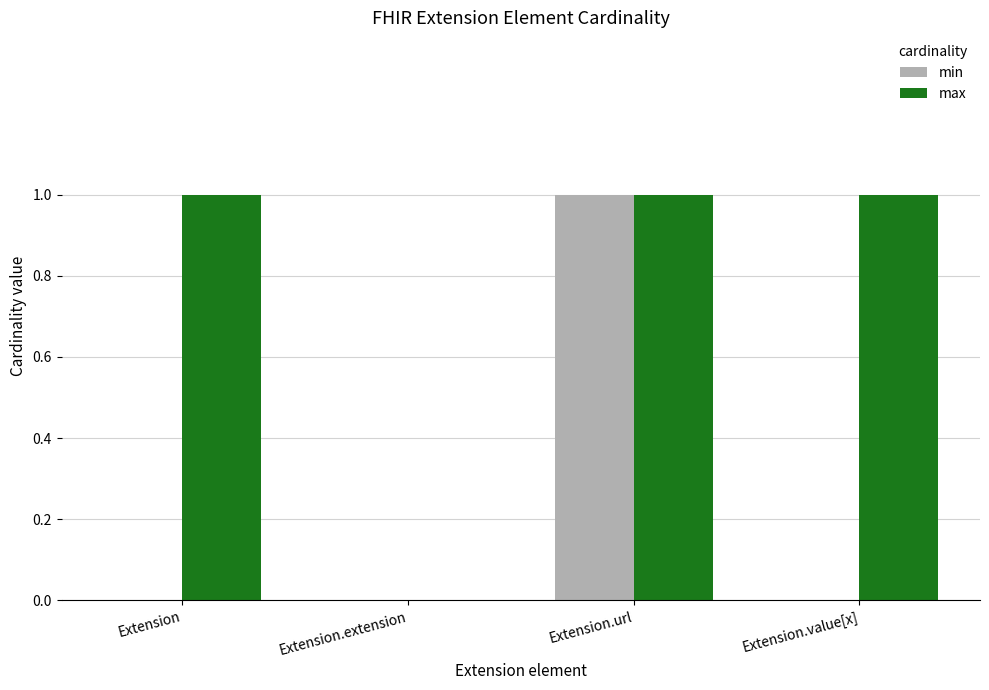

Is the value of min at Extension.url greater than the value of max at Extension.extension?

Yes